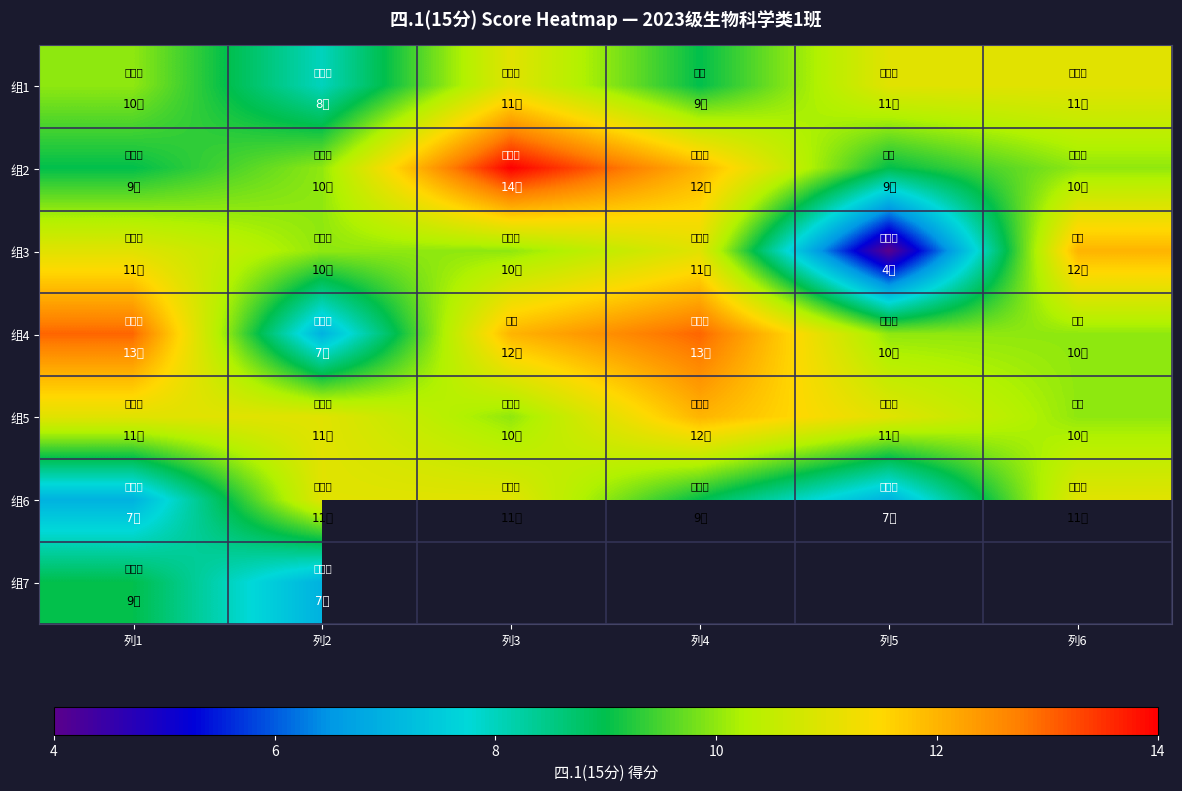

Between 列2 and 列1, which is larger?

列1